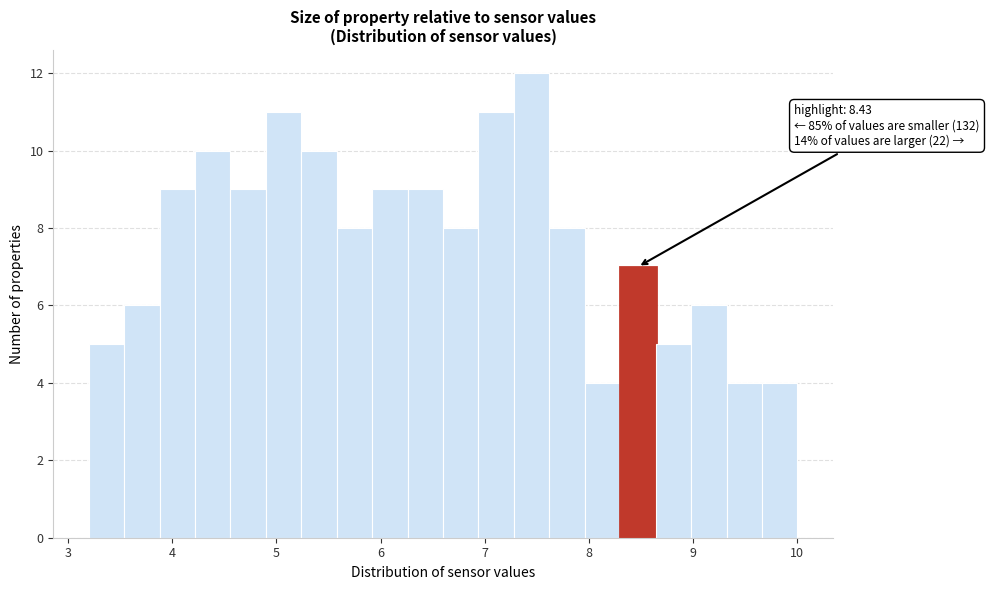

Read against the x-axis, roughly where is the centre of the tallest bar?

7.5